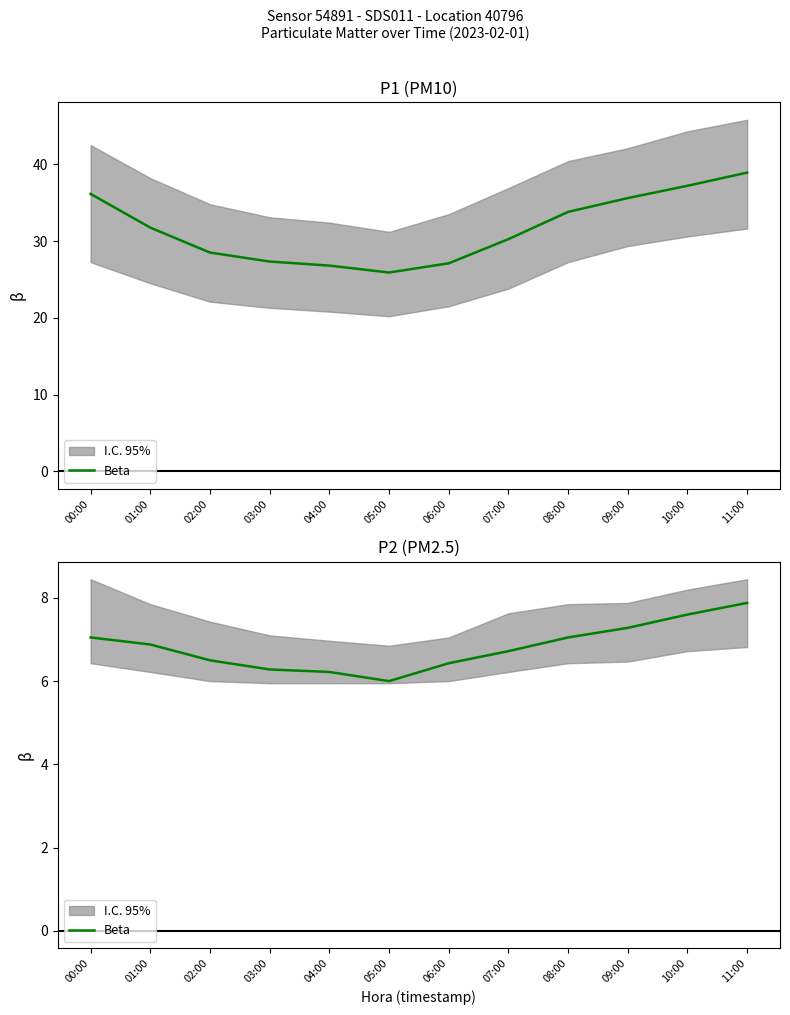

Is this an area chart (filled region under the line)?

No